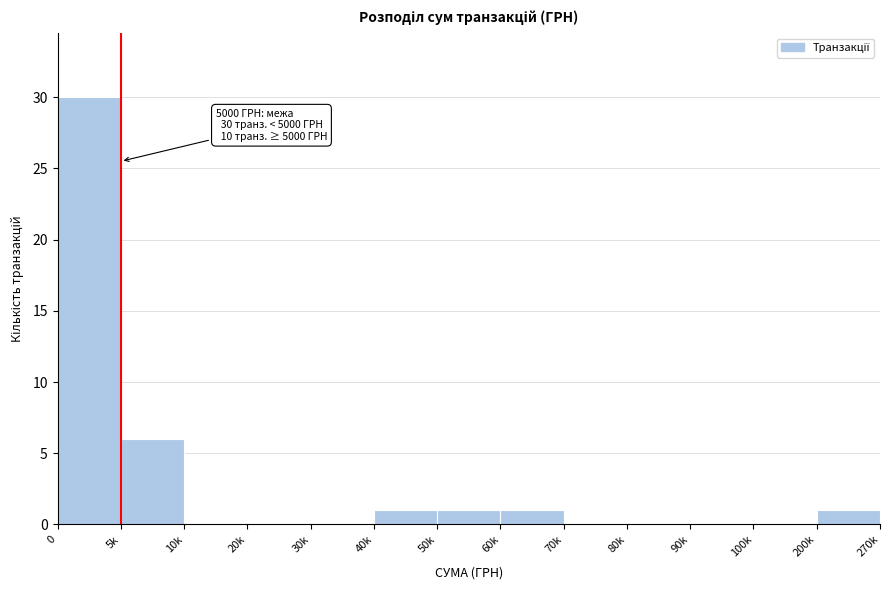

Reading left to right, transcribe all the data shown in this chart.

0=30	5k=6	10k=0	20k=0	30k=0	40k=1	50k=1	60k=1	70k=0	80k=0	90k=0	100k=0	200k=1